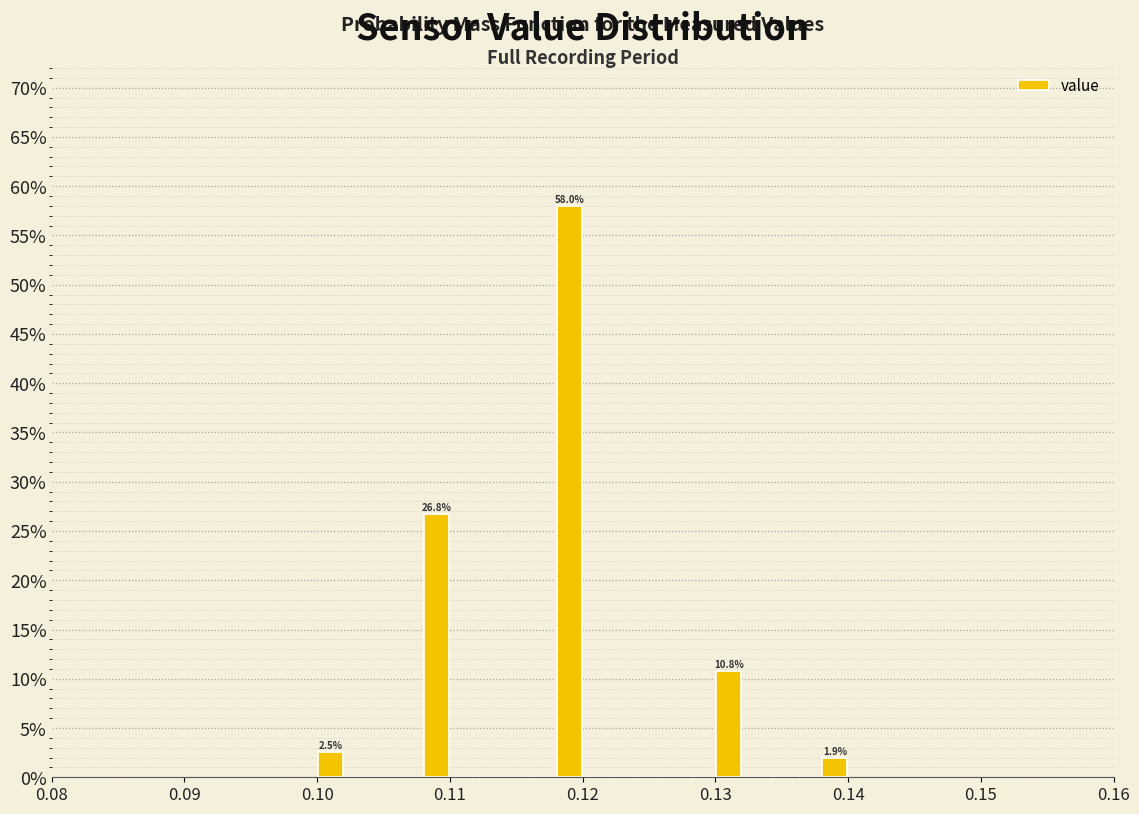

Around what value on the x-axis is the tallest bar? Give the approximate position of its centre, as read against the axis.

0.119